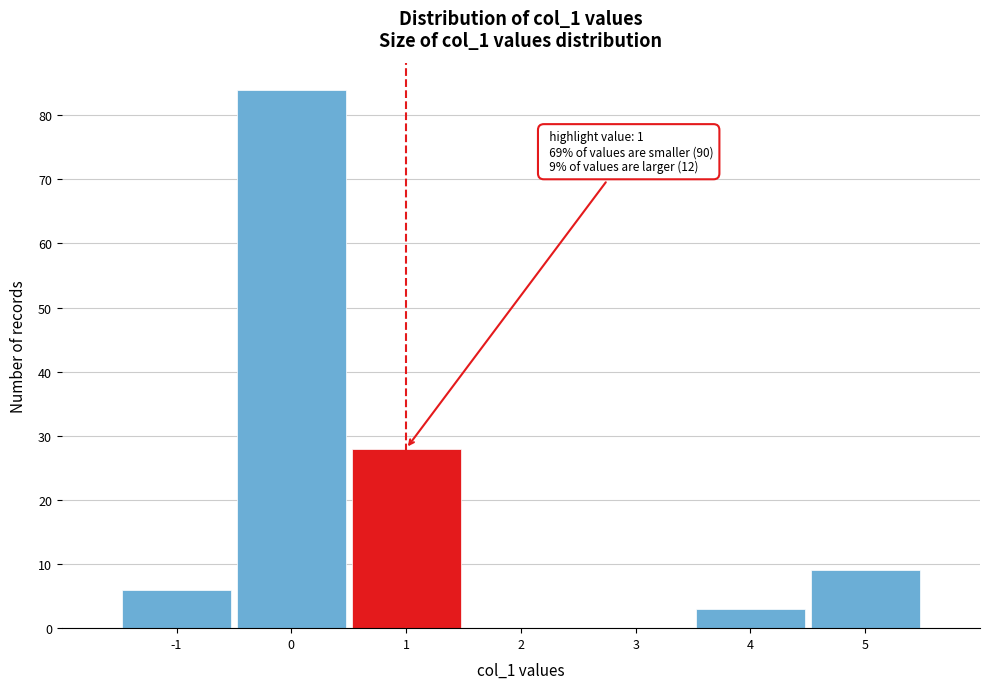

Which range on the x-axis has the tallest bar?

-0.5 to 0.5